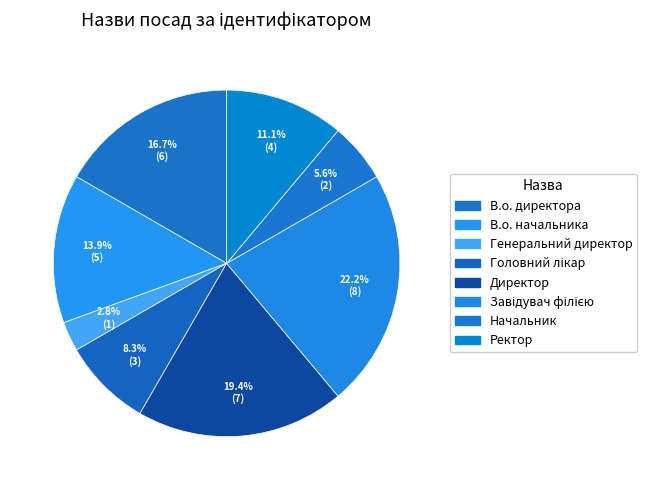

The В.о. начальника slice represents 14% of the pie. True or false?

True